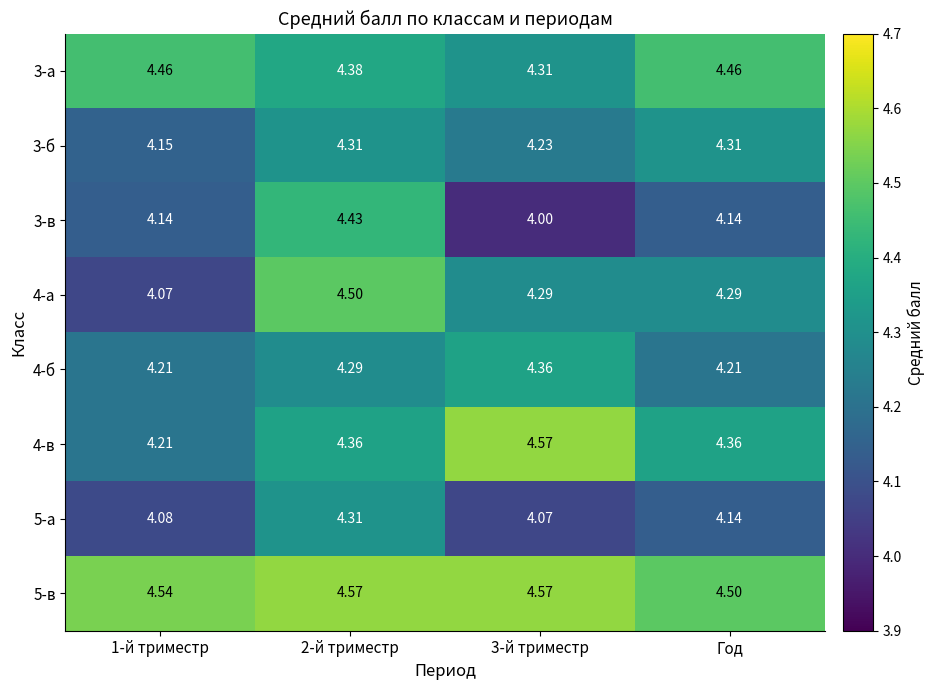

Is the value of 3-в at 3-й триместр greater than the value of 3-б at Год?

No